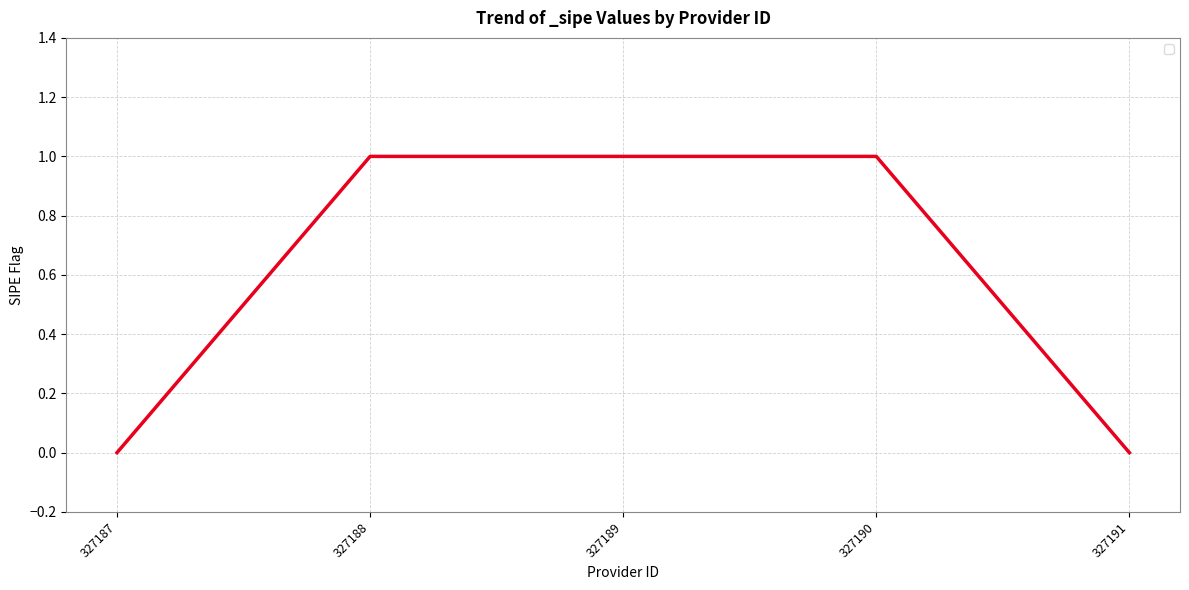

Count the values in the range 0 to 1.

5